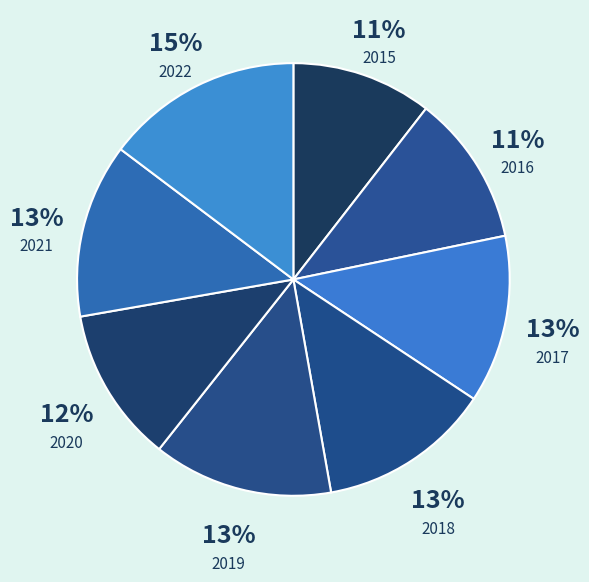

To the nearest percent, what is the difference between the 2020 and 2021 slice percentages?

1%